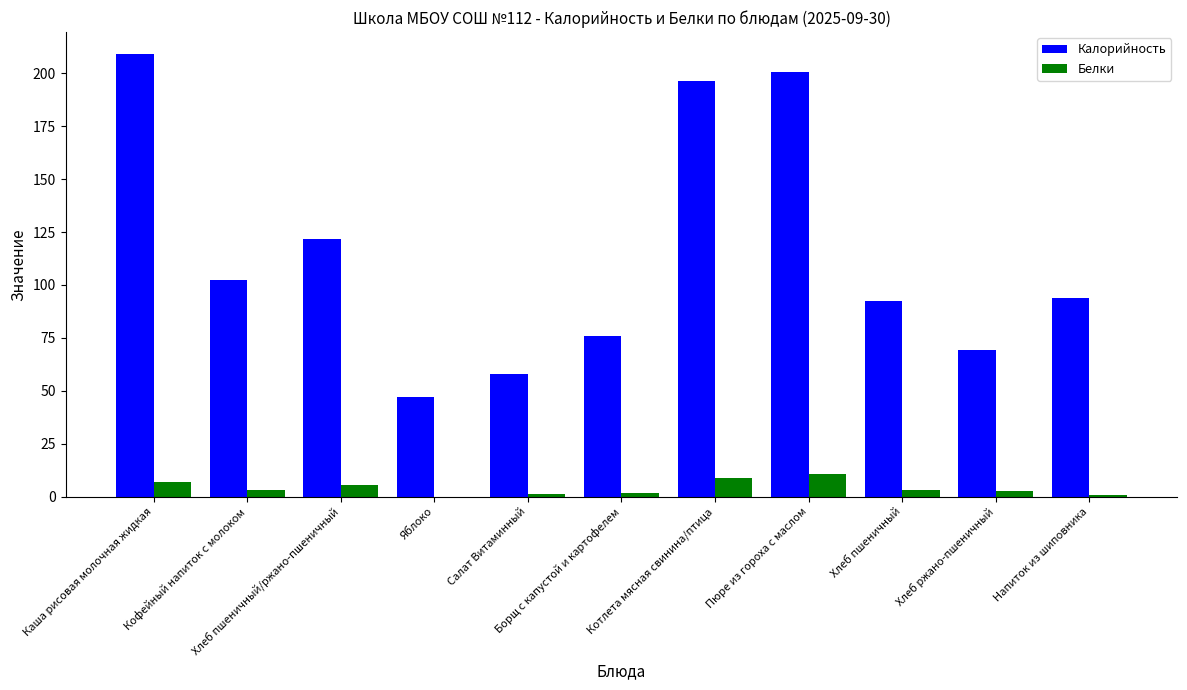

At which label is Калорийность closest to 128?

Хлеб пшеничный/ржано-пшеничный